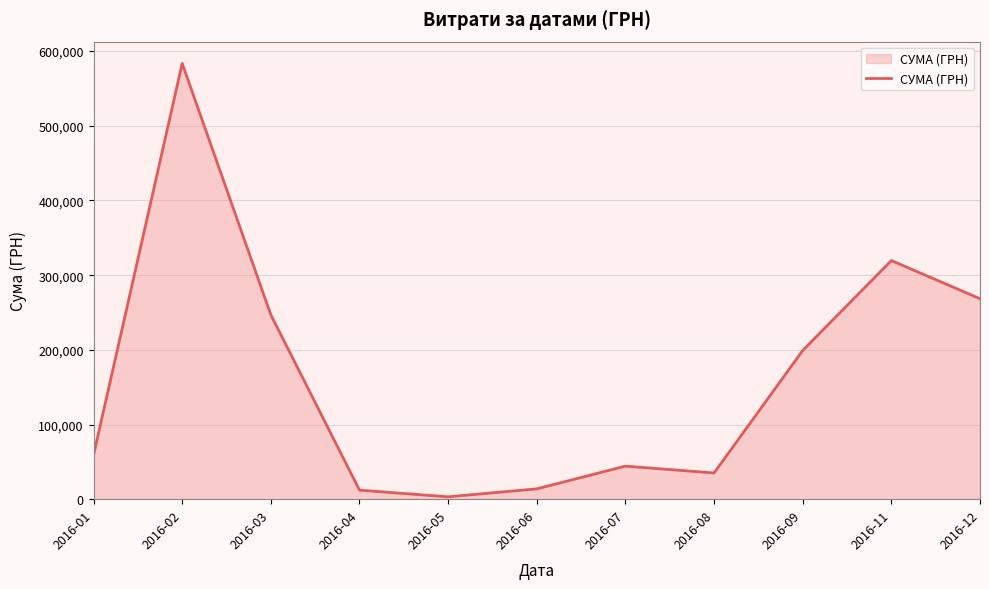

Which label corresponds to the largest value in the chart?

2016-02